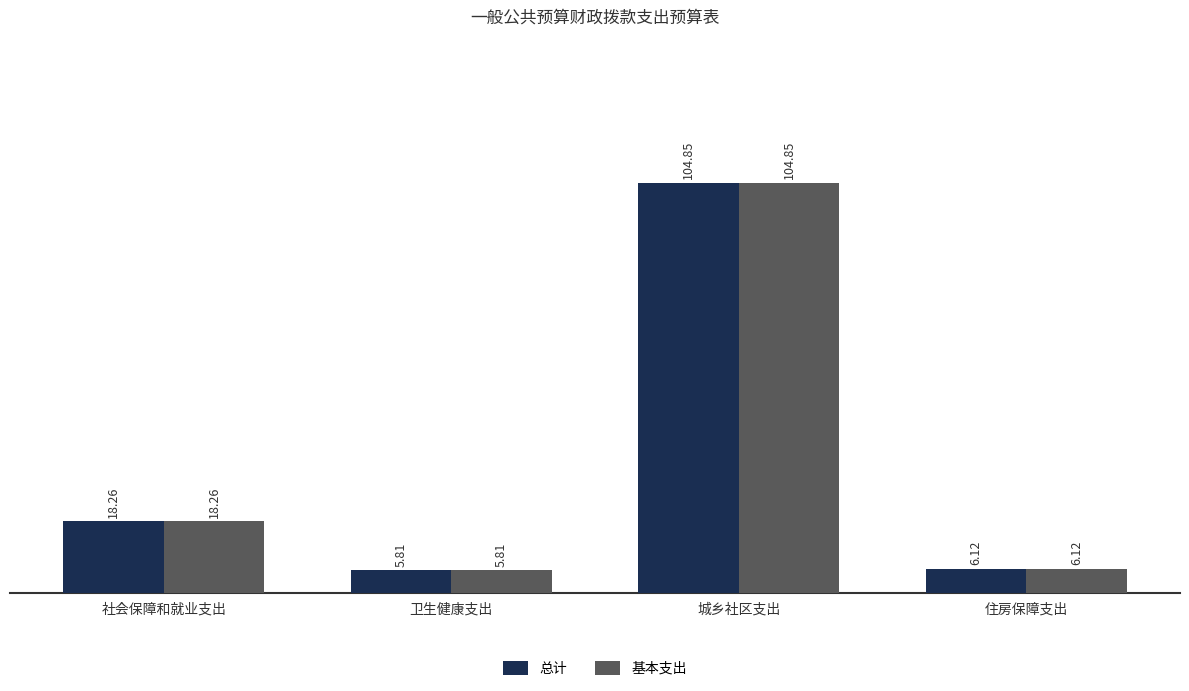

Count the number of categories in the chart.

4